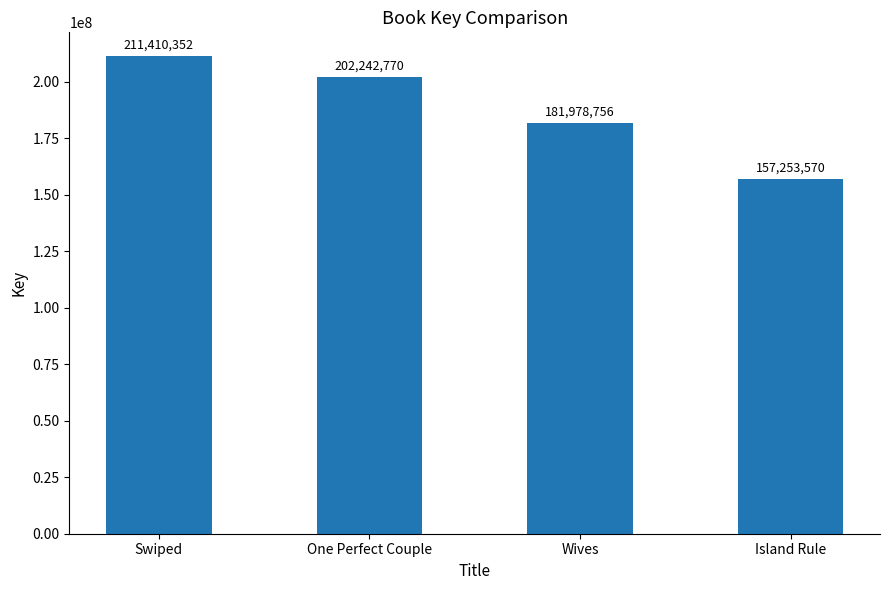

Where is the data nearest to the value 184331961?

Wives